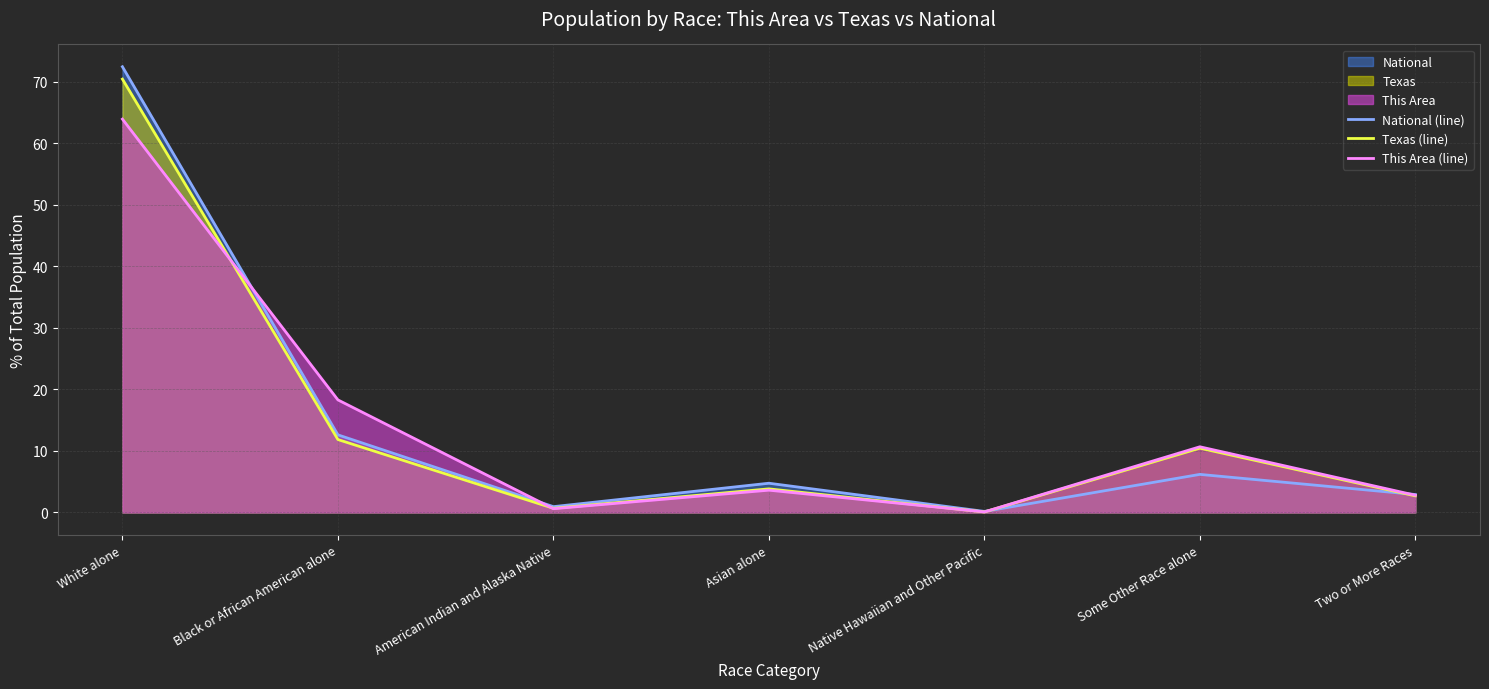

What is the difference between the highest and lowest values at Black or African American alone?

6.4